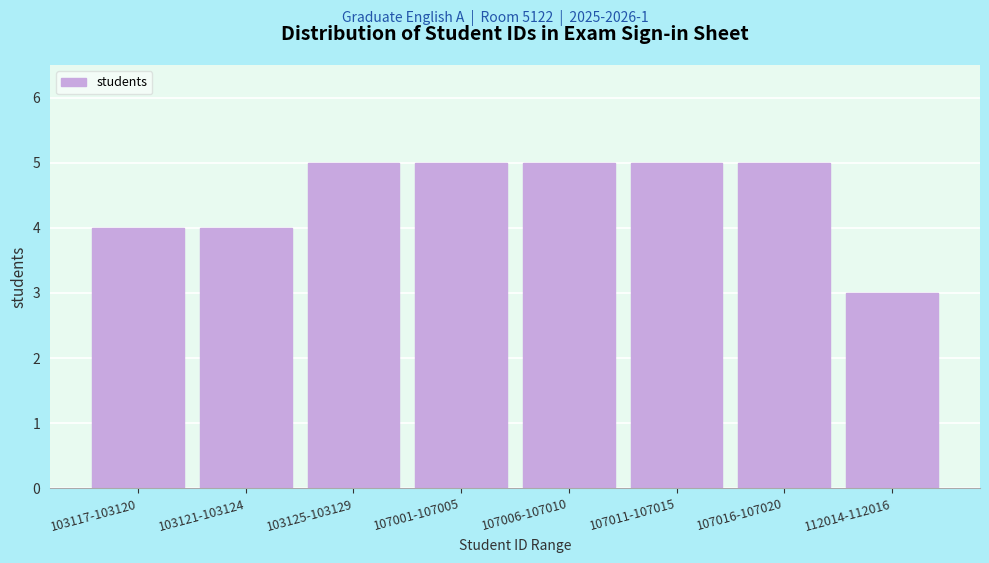

Reading left to right, extract all data points from this chart.

4	4	5	5	5	5	5	3